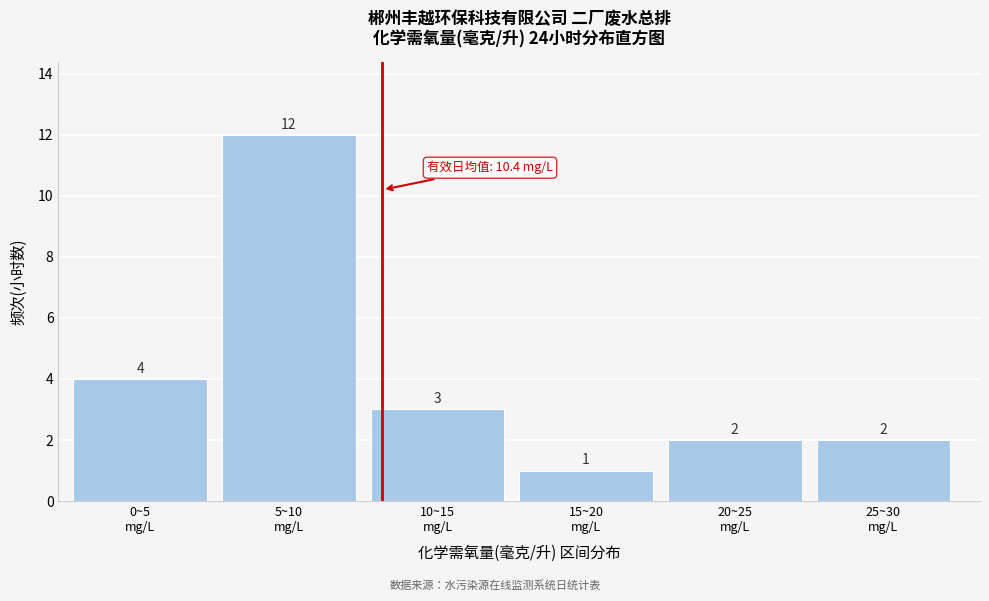

Reading left to right, transcribe all the data shown in this chart.

4	12	3	1	2	2